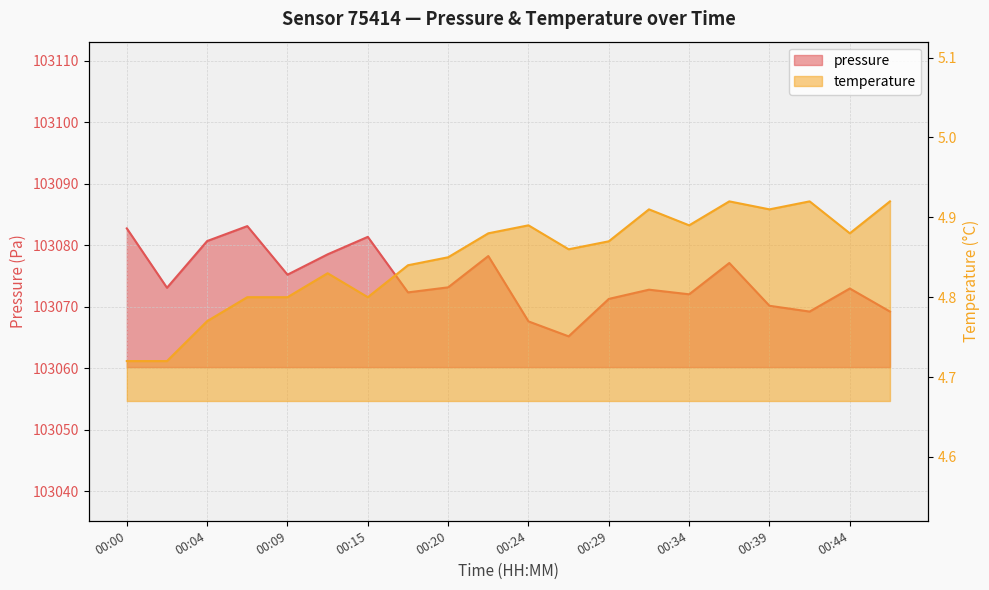

Where is the first local maximum for temperature?

00:12